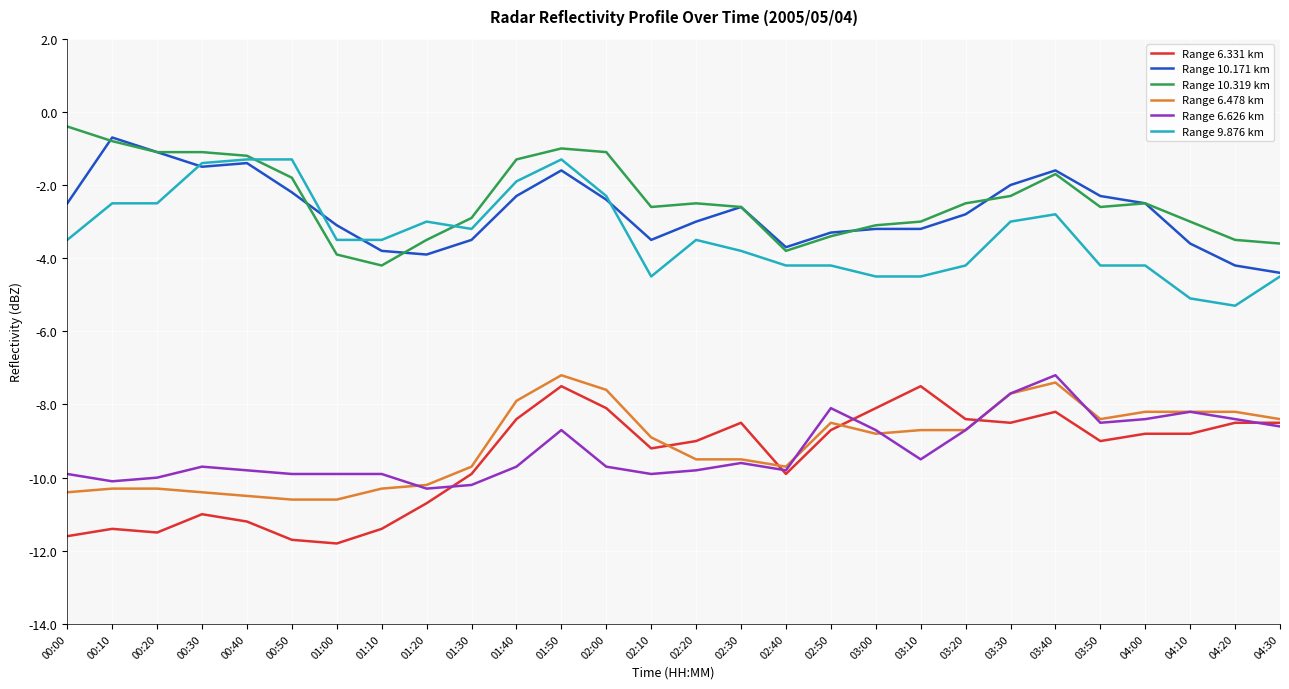

What is the difference between the second highest and minimum values in the Range 6.478 km series?

3.2